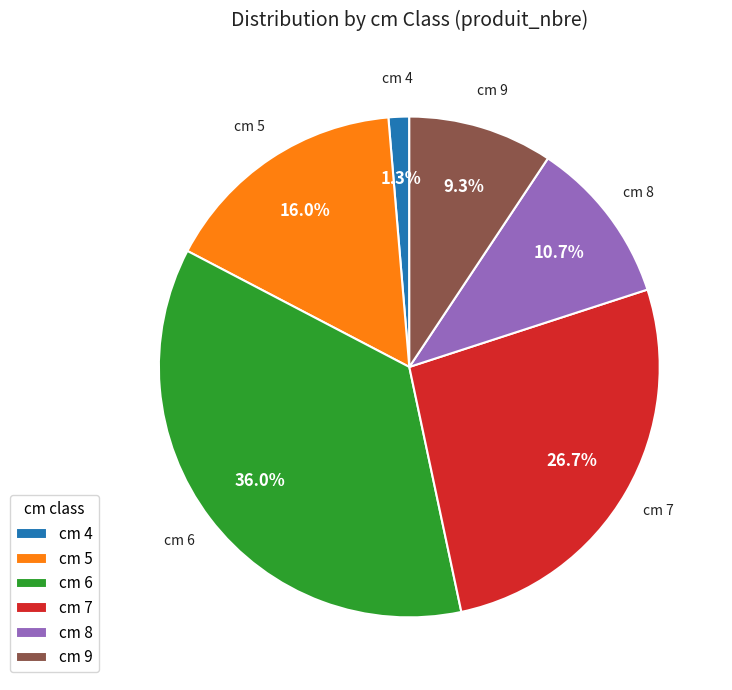

Count the number of slices in the pie.

6